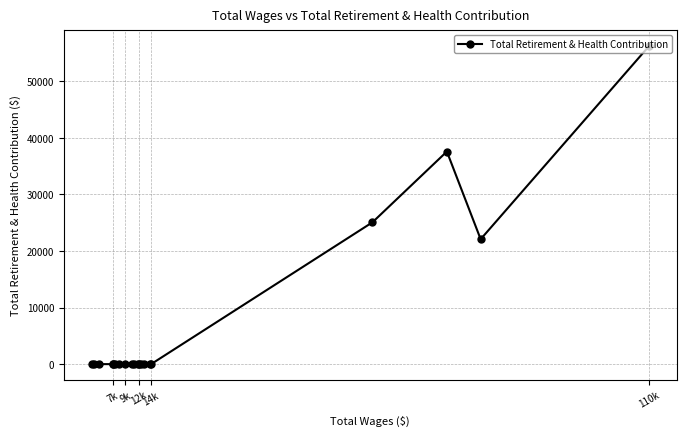

What is the difference between the maximum and minimum values?

56174